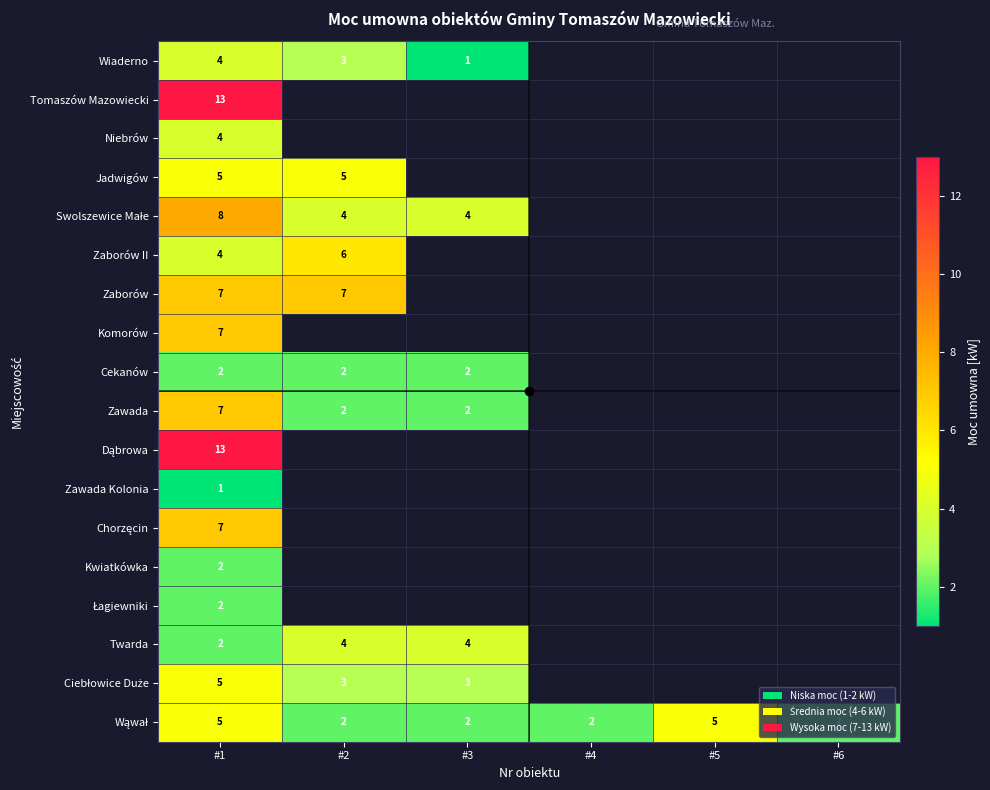

The Jadwigów series shows 5 at #2. True or false?

True